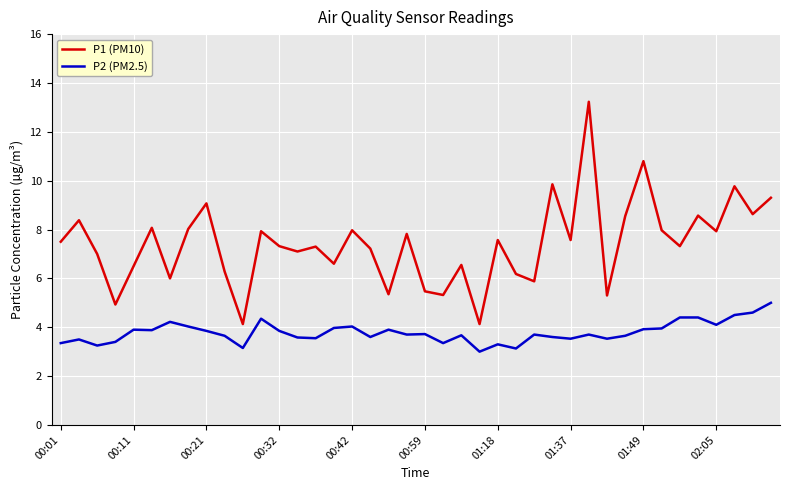

What is the difference between the maximum and minimum values in the P2 (PM2.5) series?

2.0